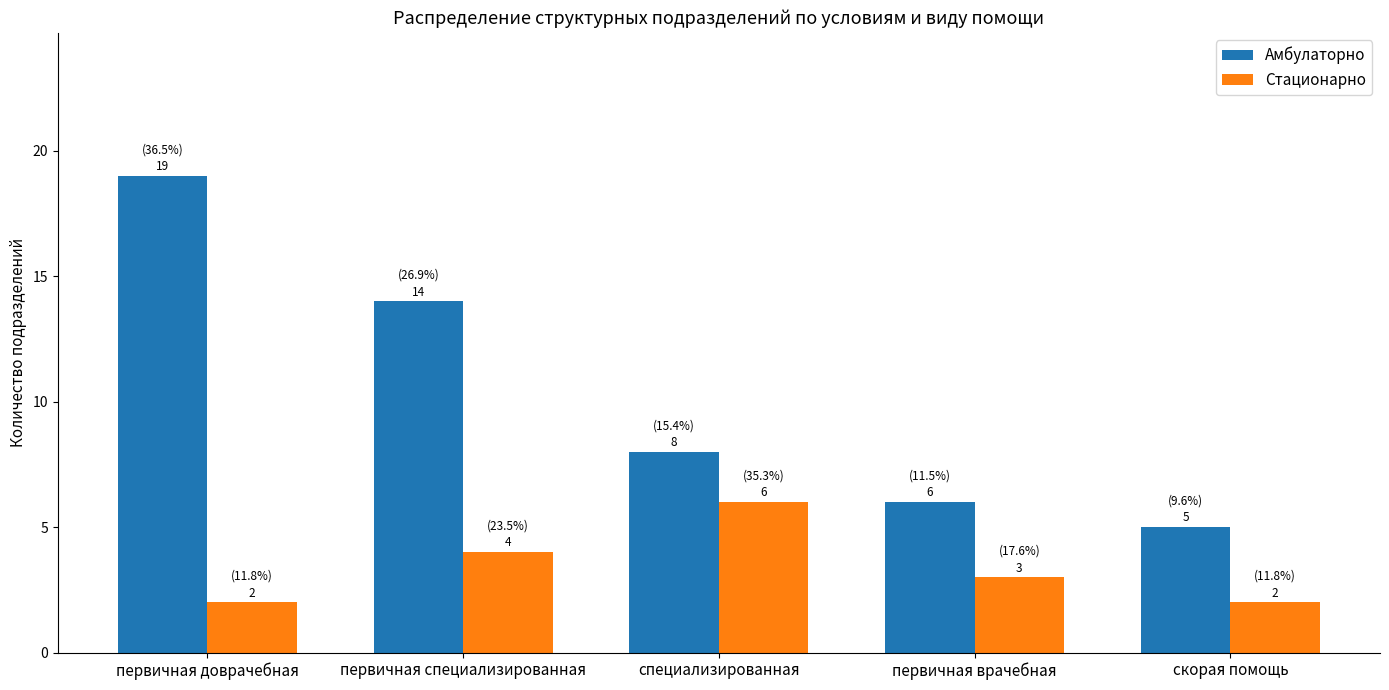

What is the minimum value shown in the chart?

2